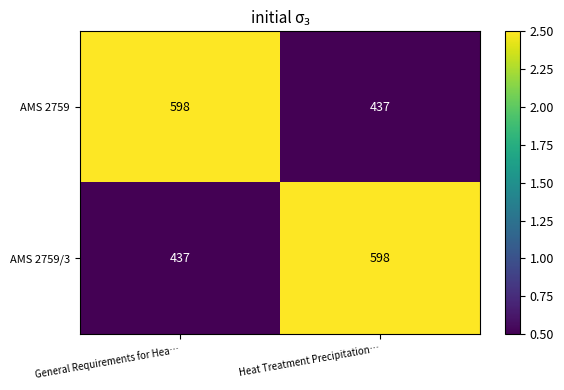

What is the difference between the highest and lowest values at General Requirements for Hea…?

161